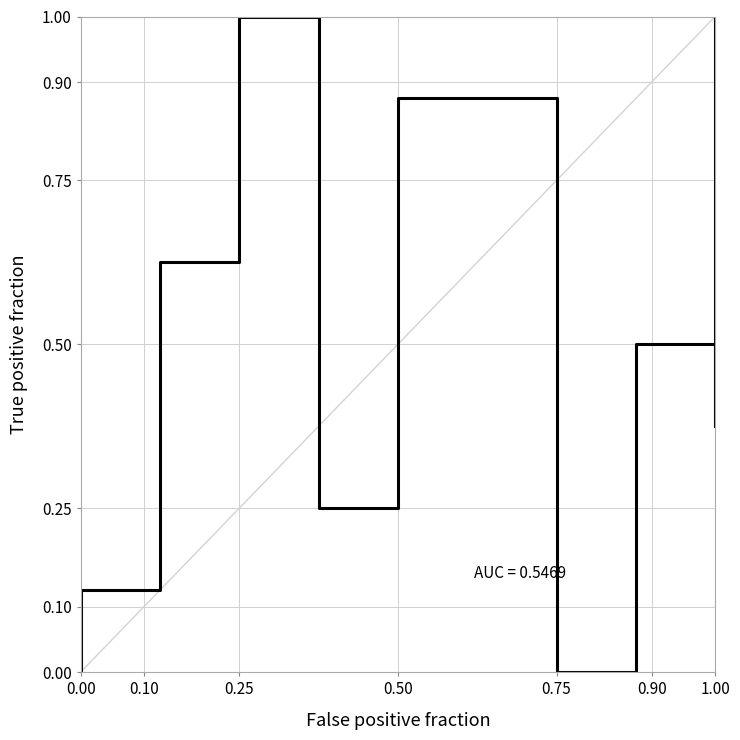

Reading right to left, transcribe all the data shown in this chart.

1.0	0.4	0.5	0.0	0.9	0.9	0.2	1.0	0.6	0.1	0.0